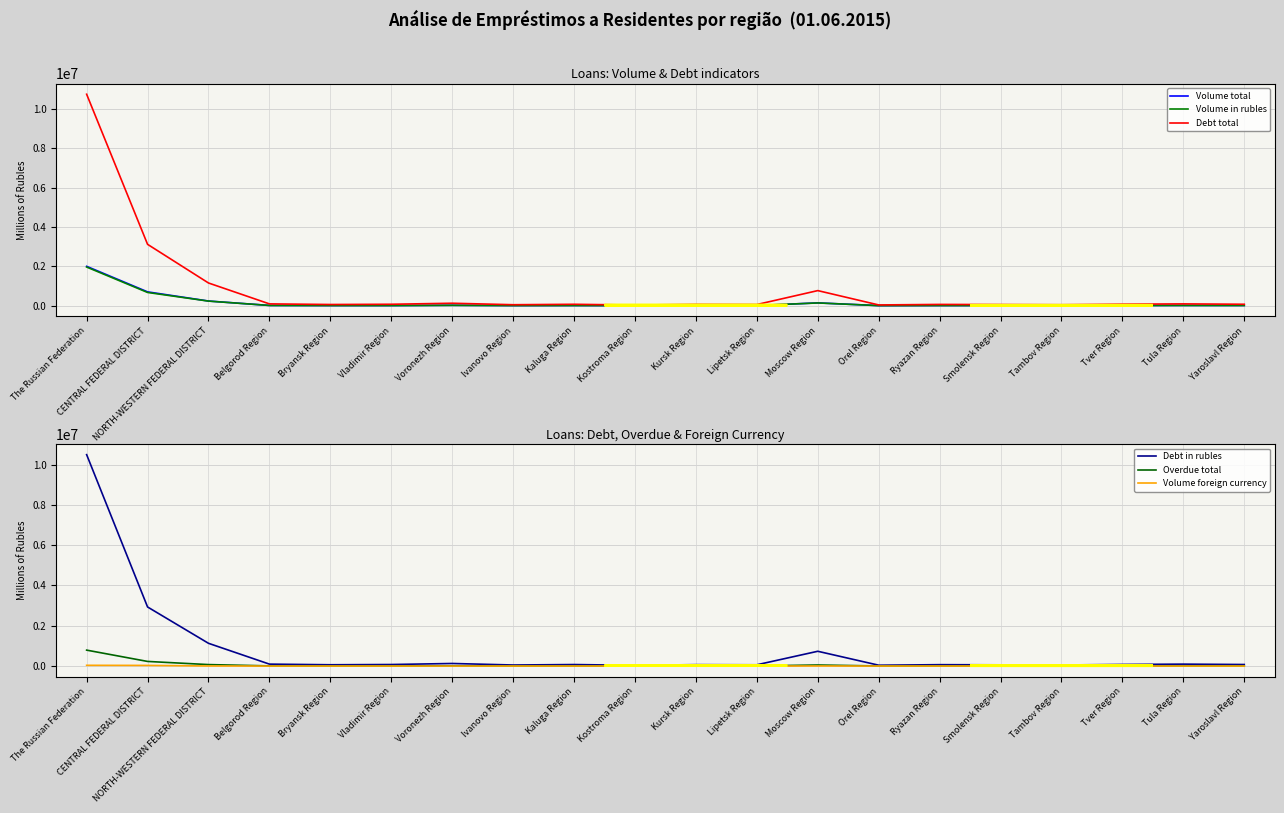

What is the difference between the Volume in rubles values at Moscow Region and Ryazan Region?

131488